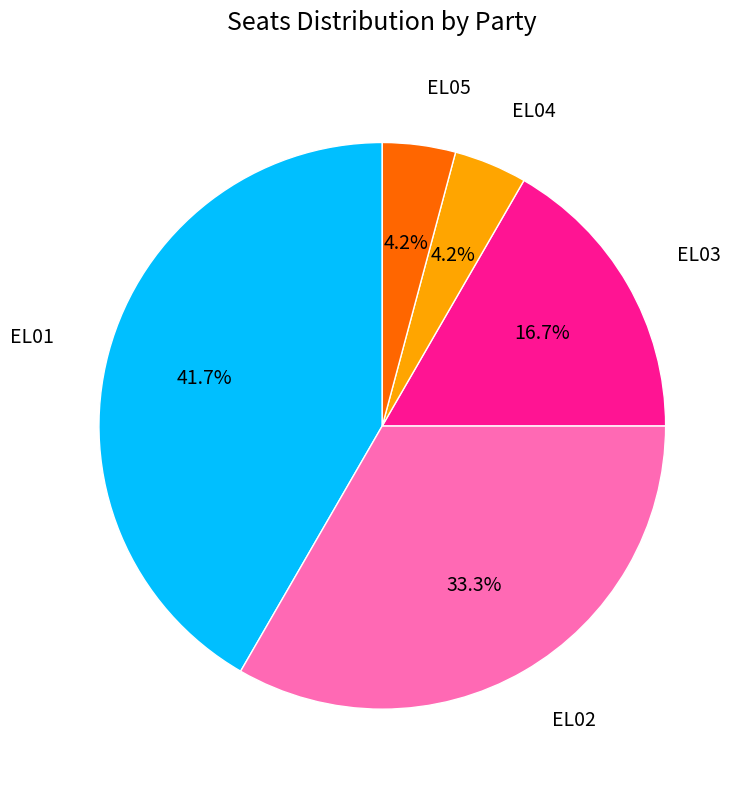

Between EL01 and EL05, which is larger?

EL01